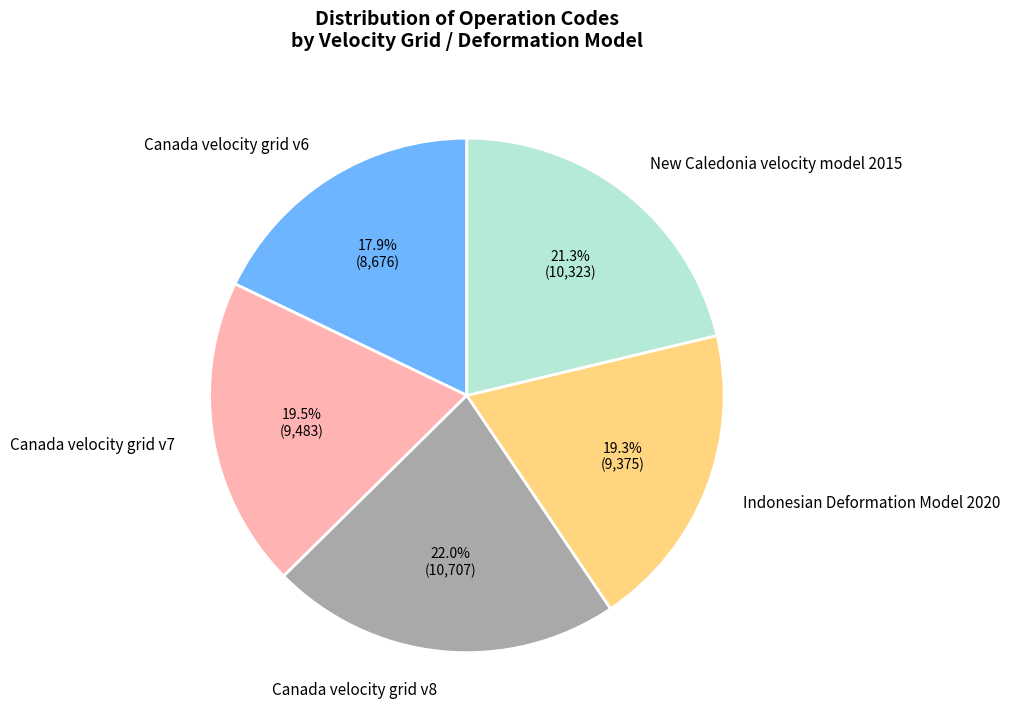

To the nearest percent, what is the difference between the largest and smallest slice percentages?

4%